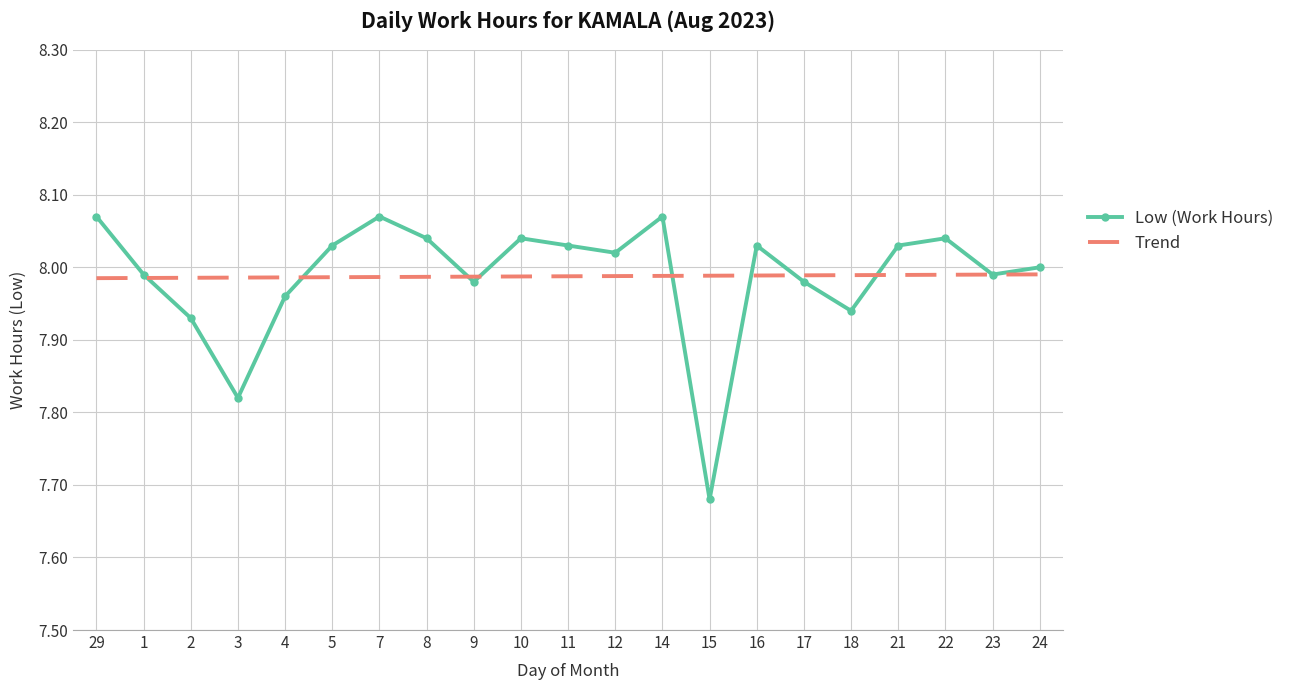

How many categories are shown in the chart?

21